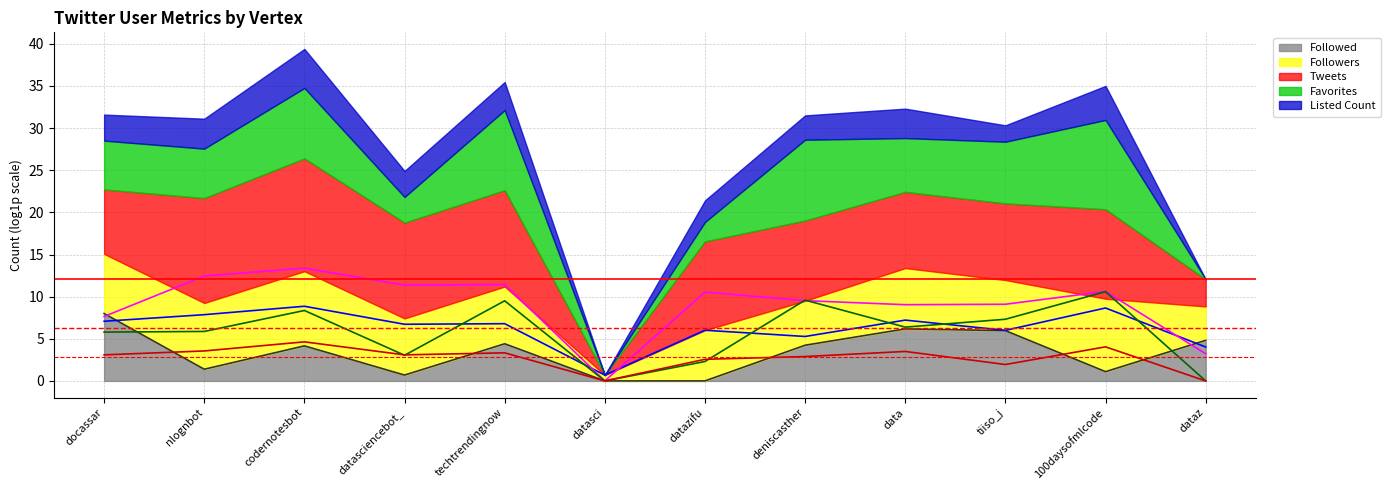

Count the number of data series in this chart.

5